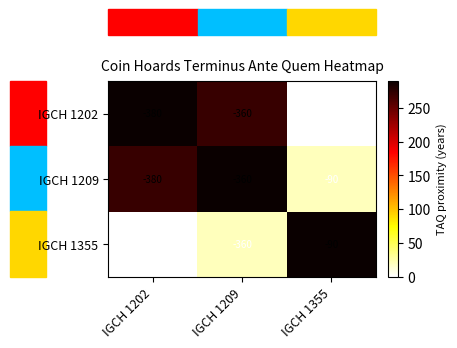

Which category has the highest value in the IGCH 1355 series?

IGCH 1355